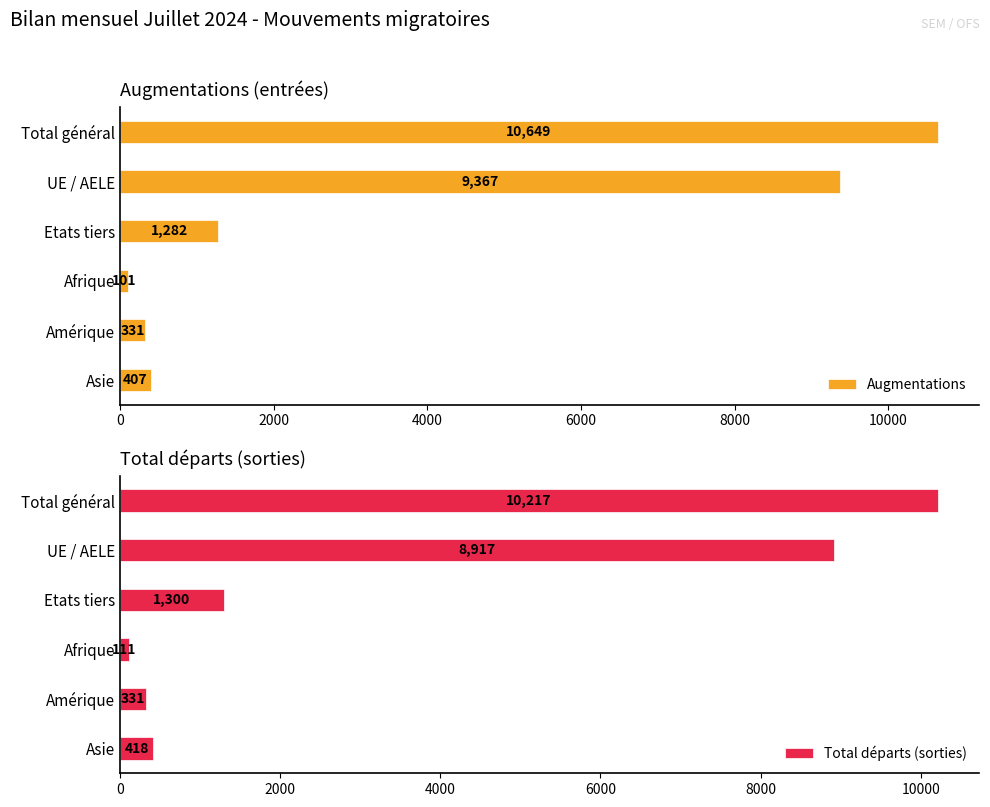

What are all the series names shown in the legend?

Augmentations, Total départs (sorties)